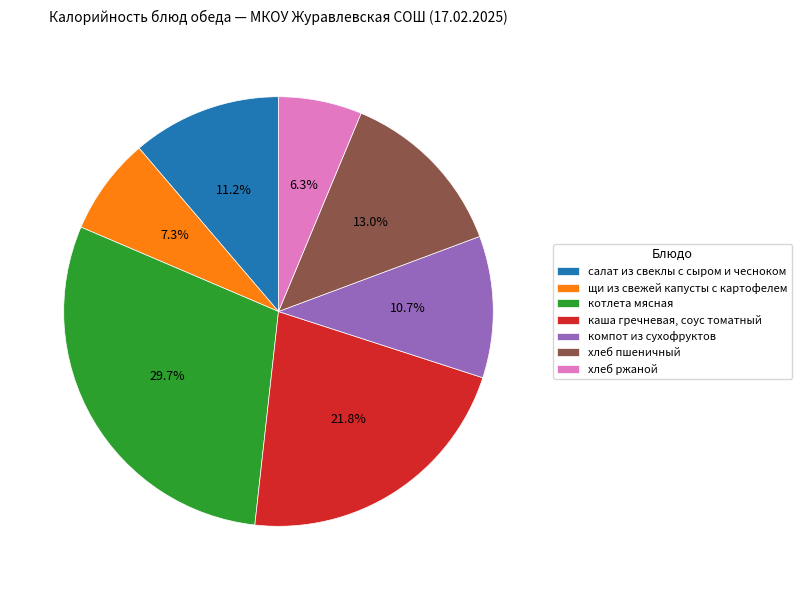

Does салат из свеклы с сыром и чесноком represent more than half of the total?

No